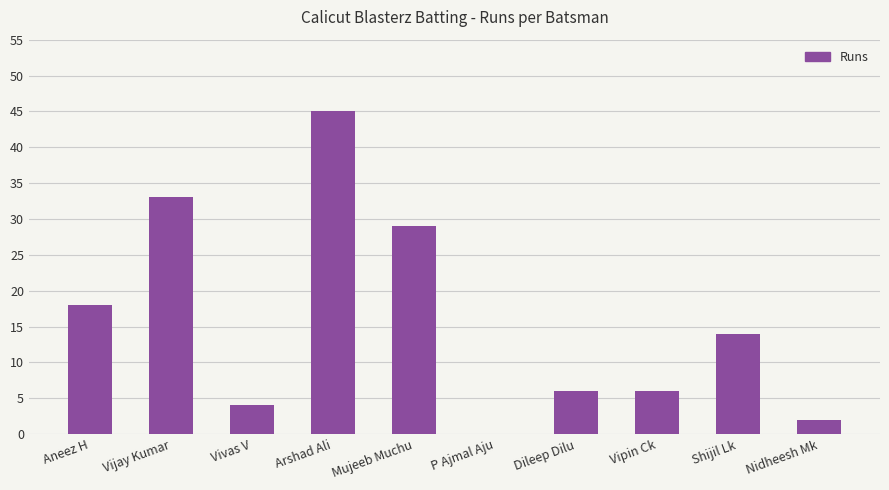

The value at Mujeeb Muchu is 44. True or false?

False